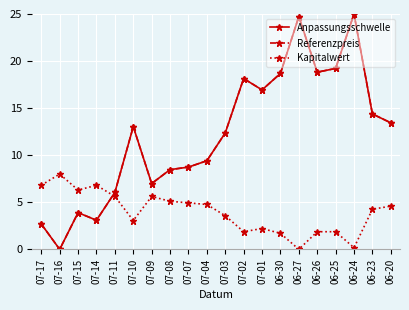

Where does the Referenzpreis series first go above 13?

07-10